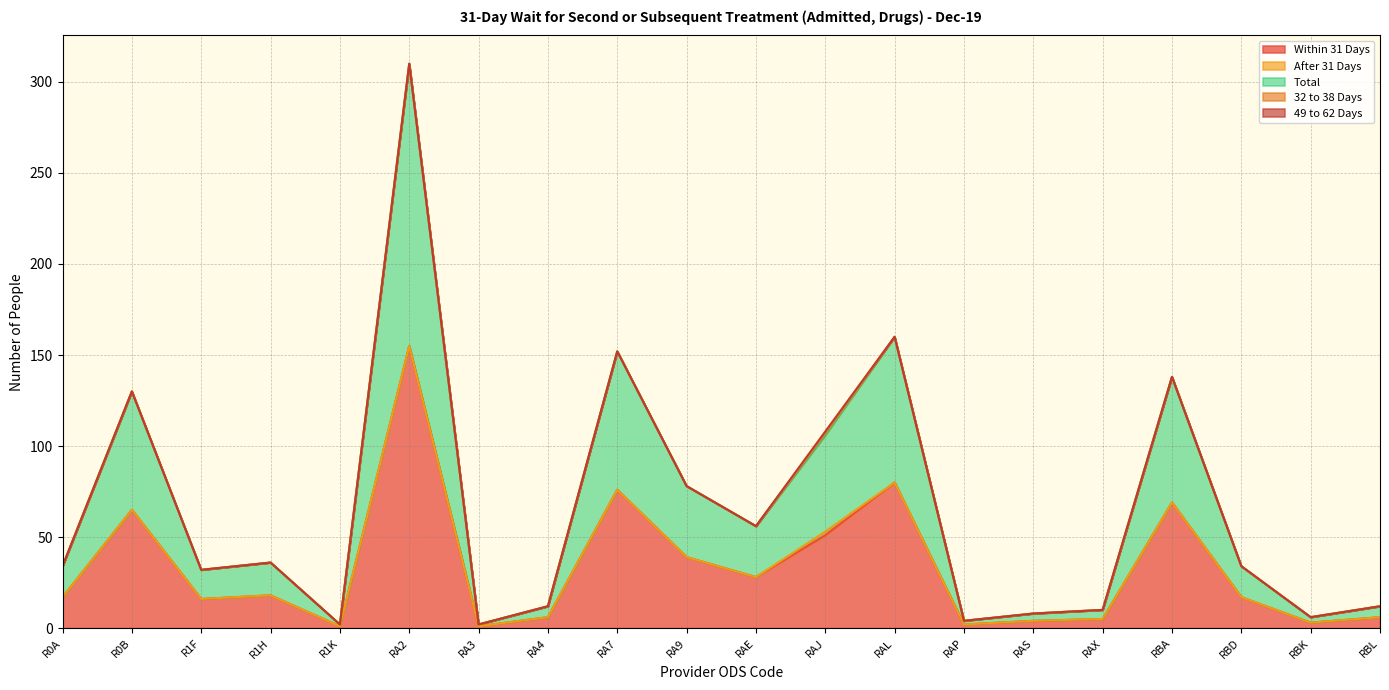

How many lines are shown in the chart?

5